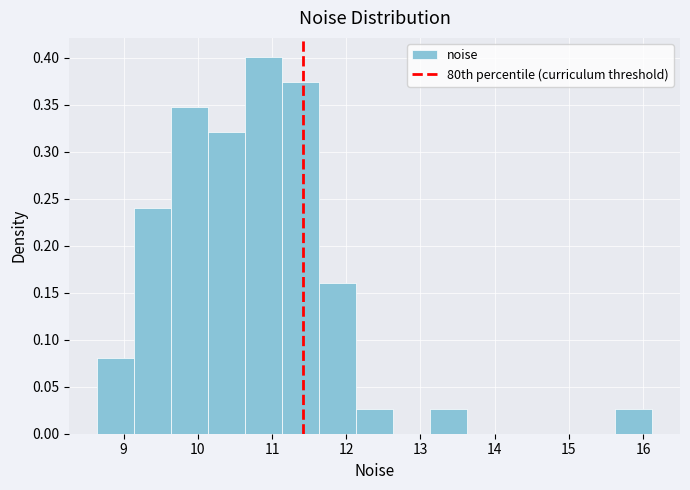

Reading left to right, transcribe this chart: for each bar, give the range it covers on the x-axis and its height. Neither the bar edges nor the heights are printed on the chart, so give them approximately, as read against the axes.

8.6 to 9.1: 0.080
9.1 to 9.6: 0.240
9.6 to 10.1: 0.350
10.1 to 10.6: 0.320
10.6 to 11.1: 0.400
11.1 to 11.6: 0.375
11.6 to 12.1: 0.160
12.1 to 12.6: 0.025
12.6 to 13.1: 0
13.1 to 13.6: 0.025
13.6 to 14.1: 0
14.1 to 14.6: 0
14.6 to 15.1: 0
15.1 to 15.6: 0
15.6 to 16.1: 0.025